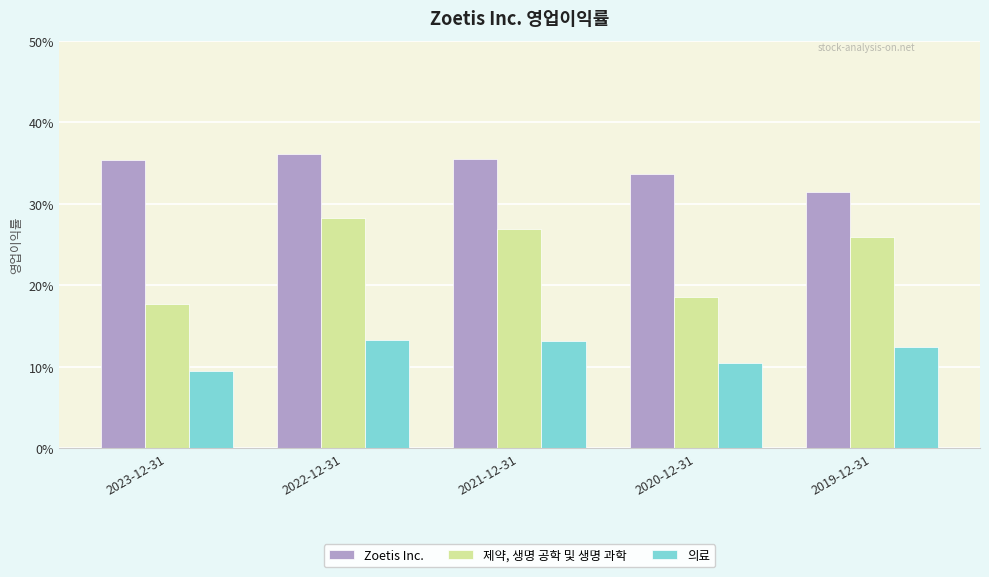

What is the sum of the Zoetis Inc. values at 2023-12-31 and 2019-12-31?

0.7